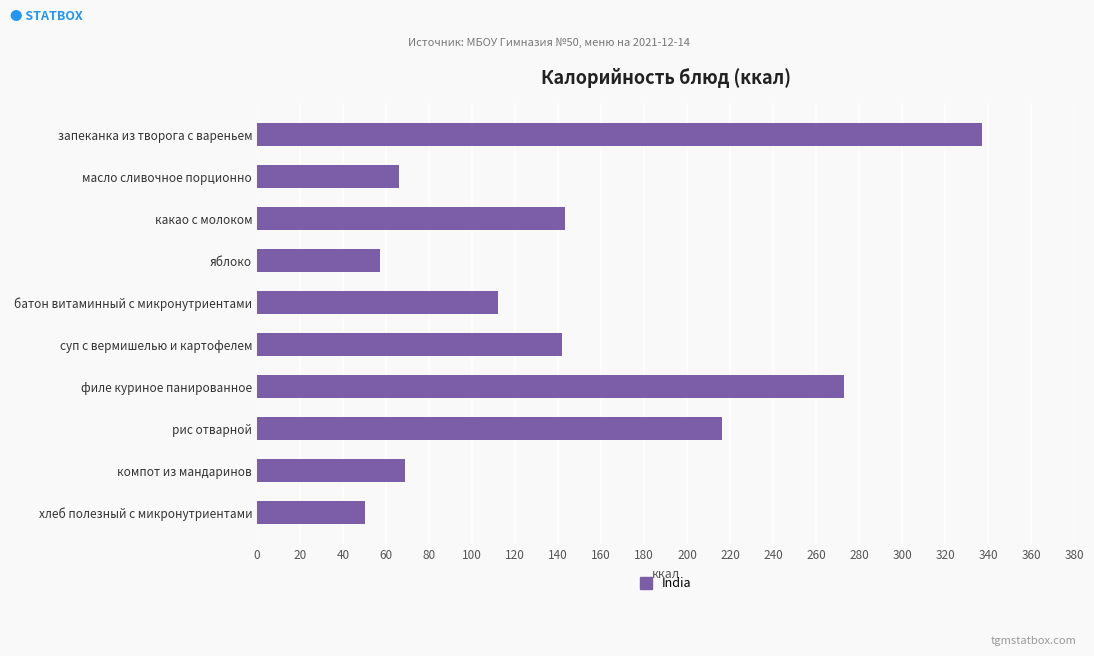

What is the average value?

146.5